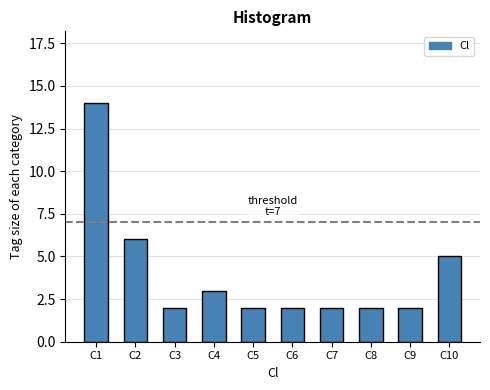

Reading left to right, what are all the values shown in this chart?

14	6	2	3	2	2	2	2	2	5